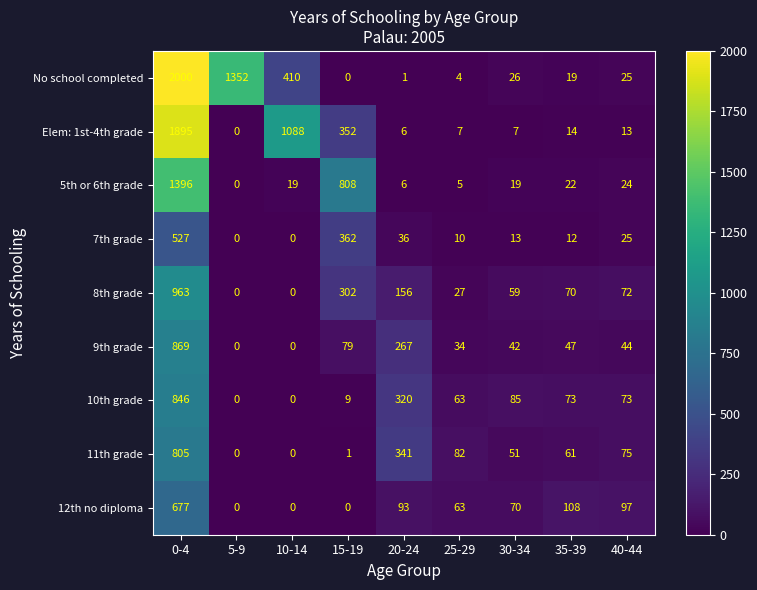

What is the greatest value displayed?

2000